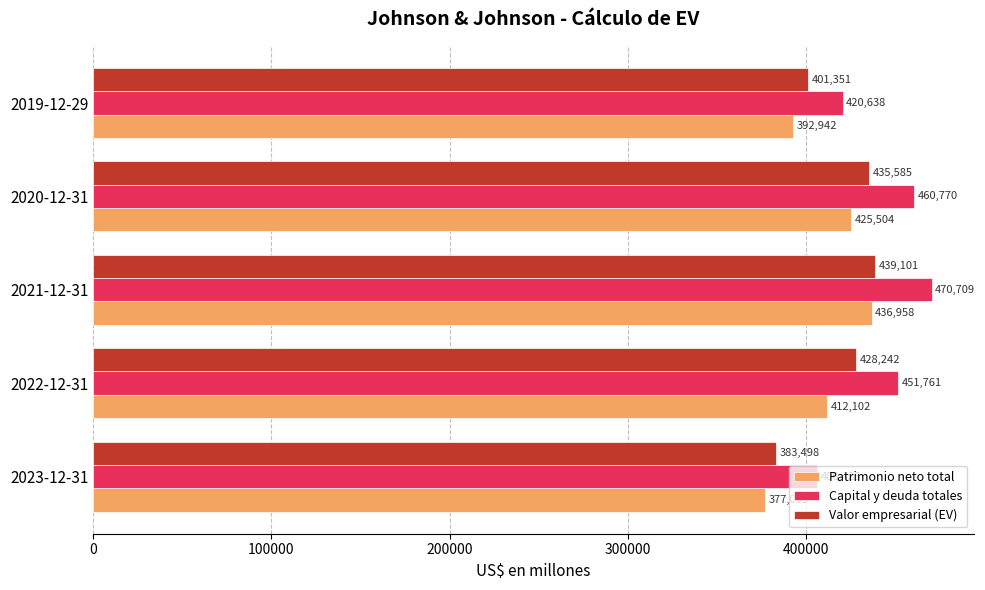

What is the difference between the highest and lowest values at 2022-12-31?

39659